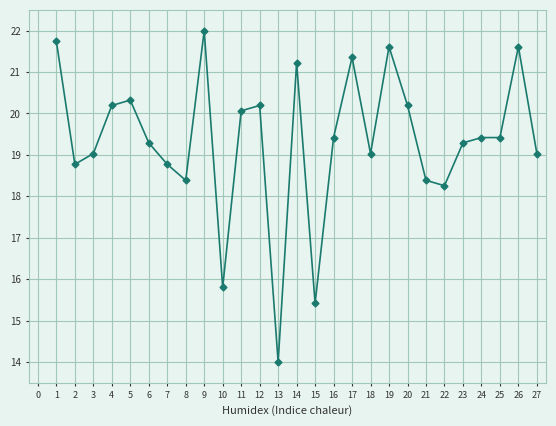

What is the minimum value shown in the chart?

14.0